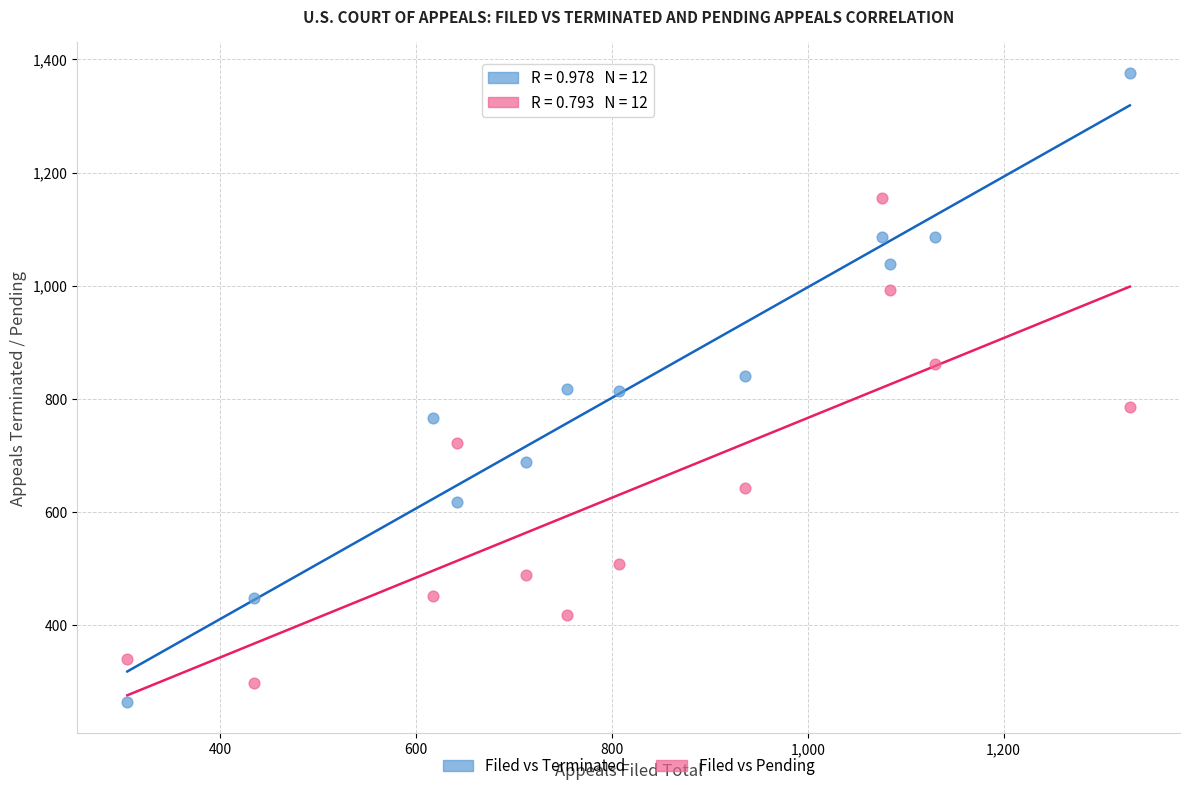

Which series contains the highest Y value?

Filed vs Terminated